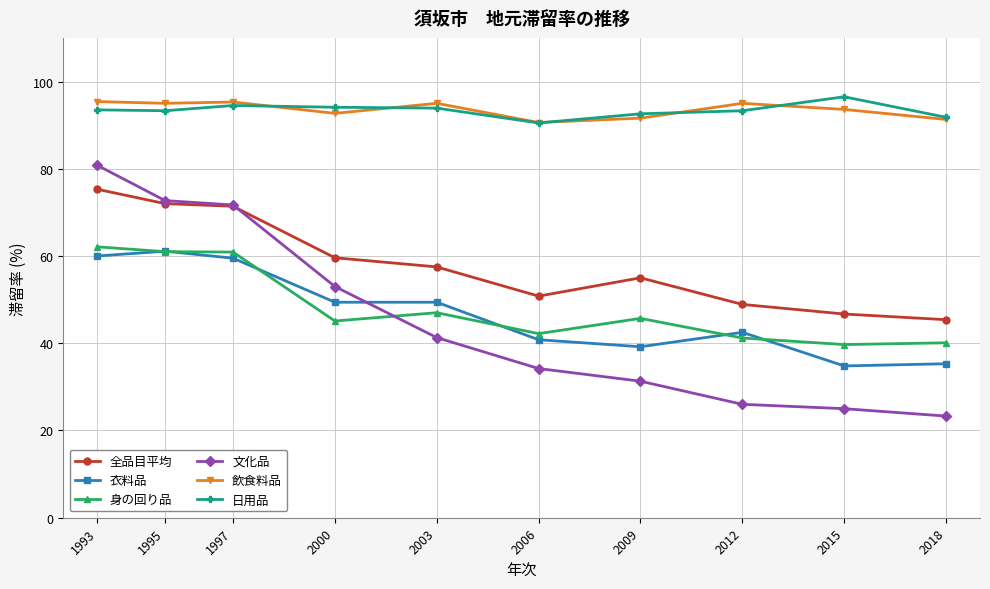

Where is 全品目平均 nearest to the value 60?

2000